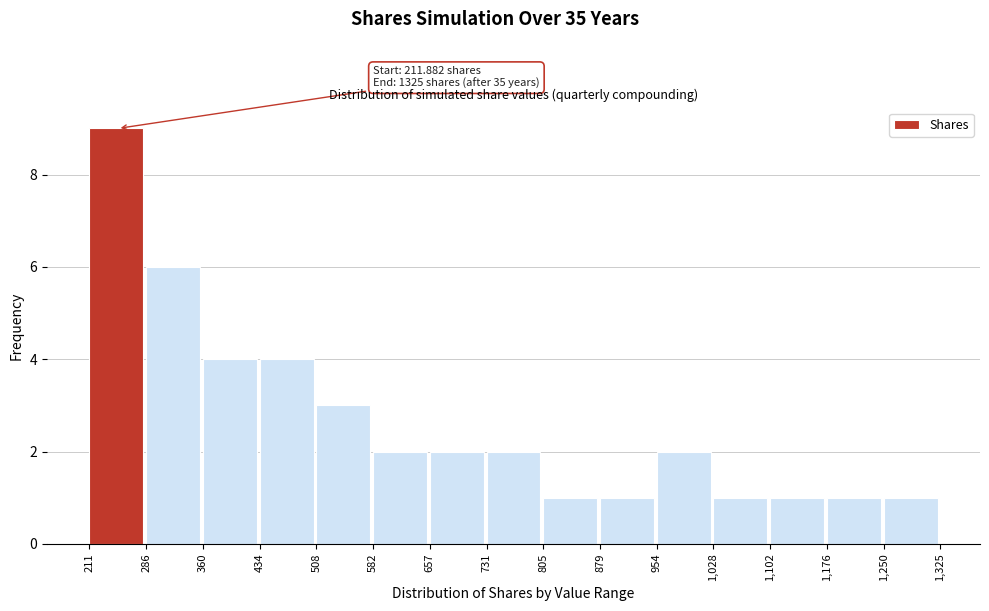

Over which range of the x-axis is the bar tallest?

211 to 286